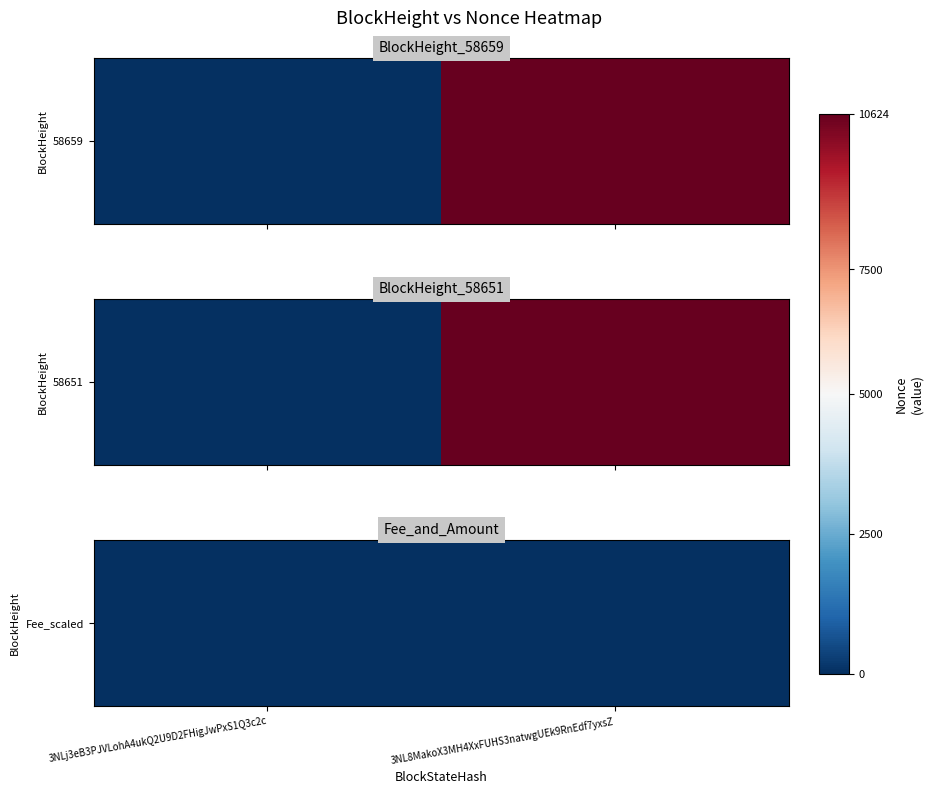

What is the approximate value at 3NL8MakoX3MH4XxFUHS3natwgUEk9RnEdf7yxsZ, to the nearest 10?

30